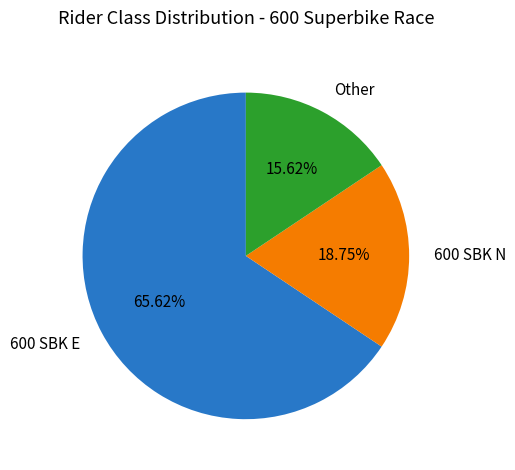

Count the number of slices in the pie.

3